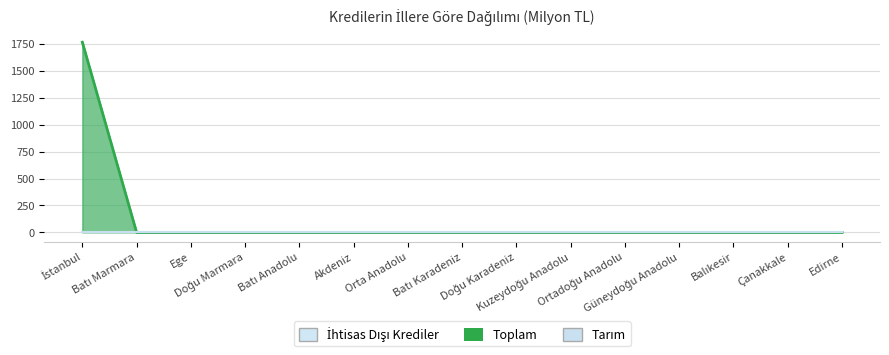

How many data points does each series have?

15